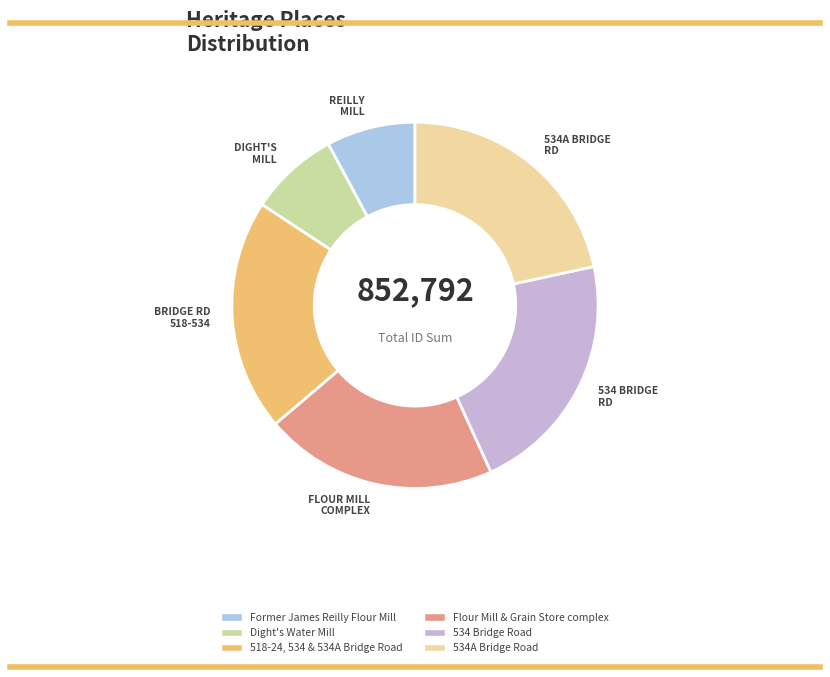

Which slice is the smallest?

Former James Reilly Flour Mill